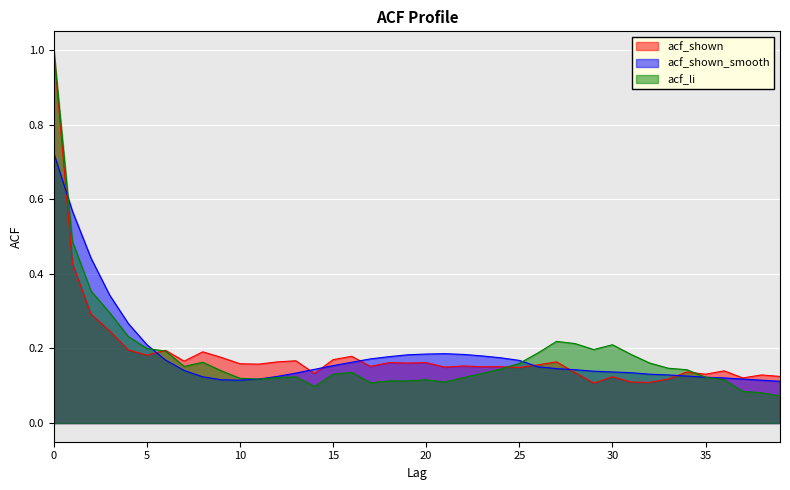

What are all the series names shown in the legend?

acf_shown, acf_shown_smooth, acf_li